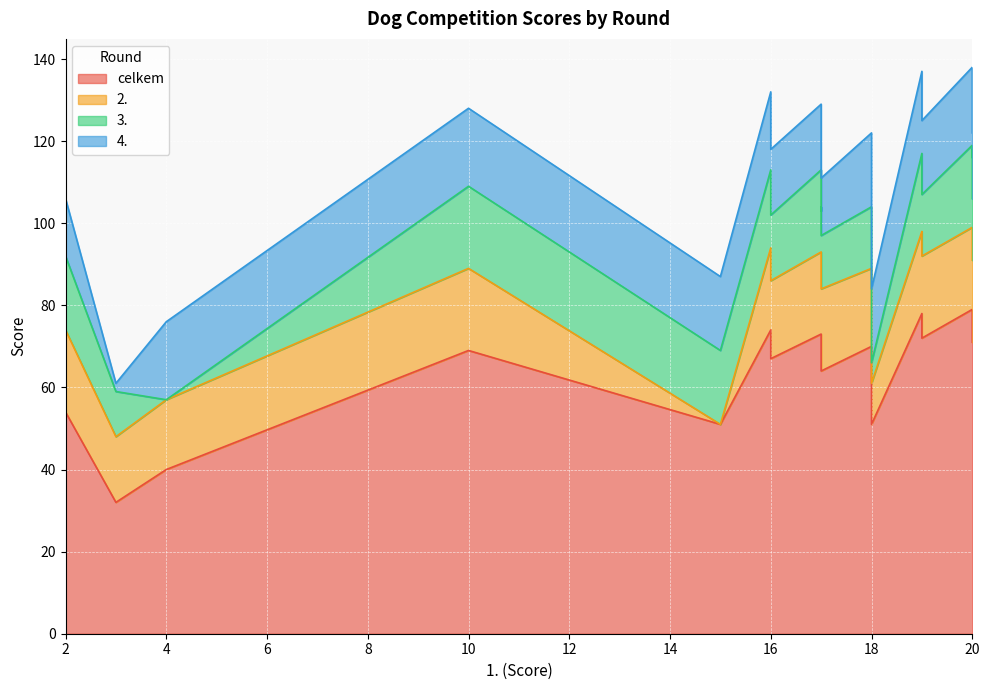

Which series has the largest range (max minus min)?

celkem